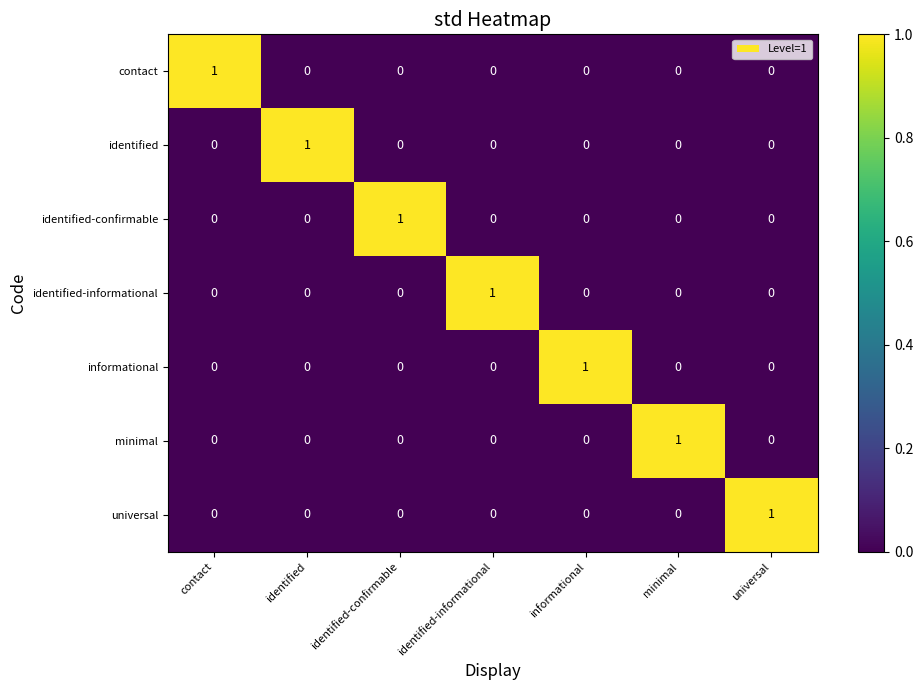

At how many categories does at least one series exceed 0?

7